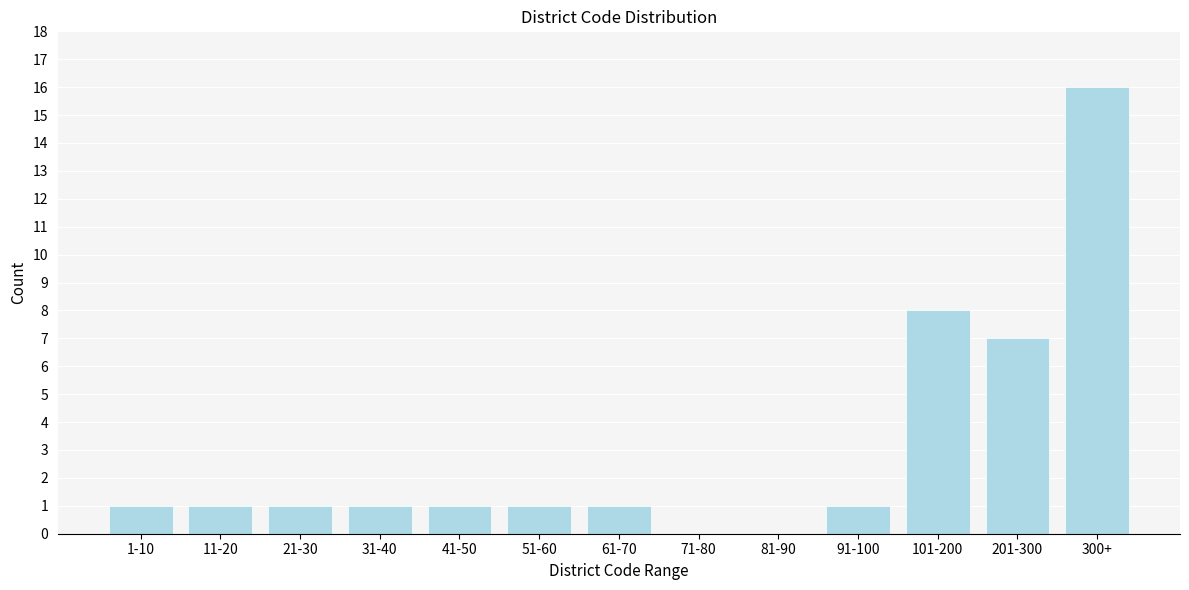

True or false: the data shows 2 at 41-50.

False